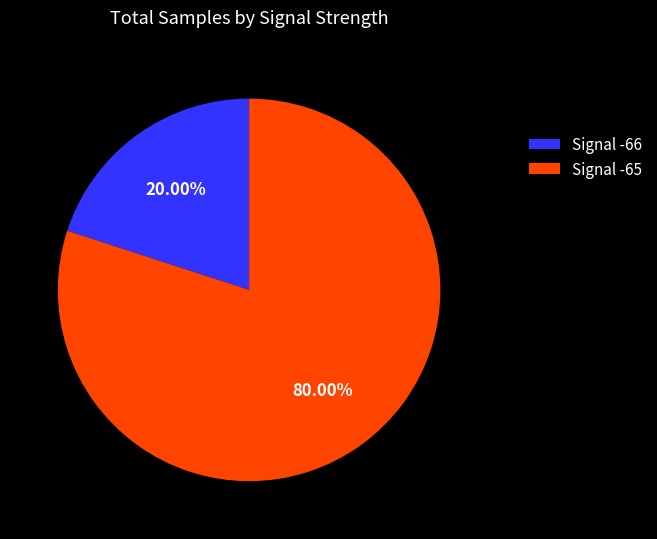

Rank the categories by value from lowest to highest.

Signal -66, Signal -65